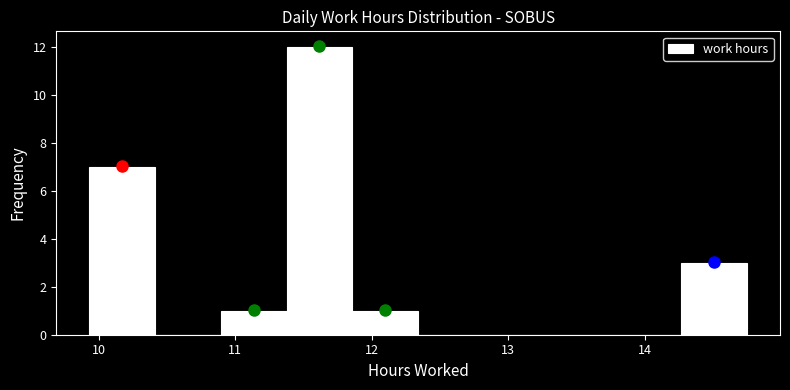

Reading left to right, transcribe this chart: for each bar, give the range it covers on the x-axis and its height. Neither the bar edges nor the heights are printed on the chart, so give them approximately, as read against the axes.

9.9 to 10.4: 7
10.4 to 10.9: 0
10.9 to 11.4: 1
11.4 to 11.9: 12
11.9 to 12.3: 1
12.3 to 12.8: 0
12.8 to 13.3: 0
13.3 to 13.8: 0
13.8 to 14.3: 0
14.3 to 14.8: 3